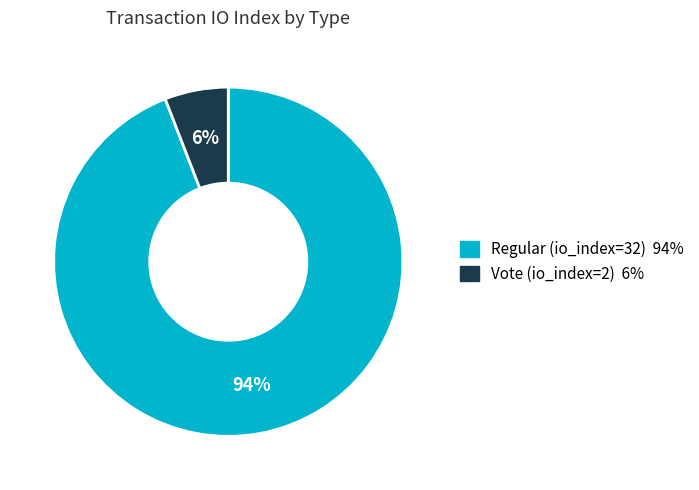

Which slice is the smallest?

Vote (io_index=2)